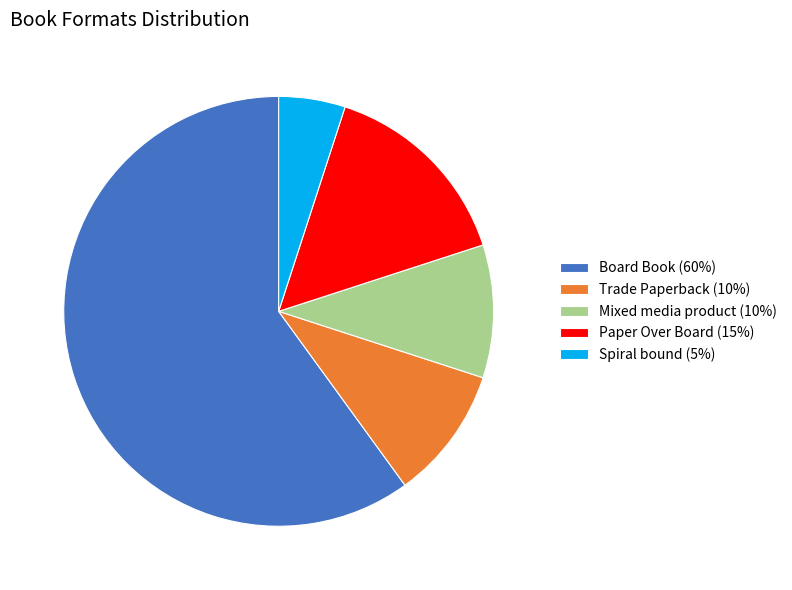

What is the ratio of the value at Board Book (60%) to the value at Mixed media product (10%)?

6.0